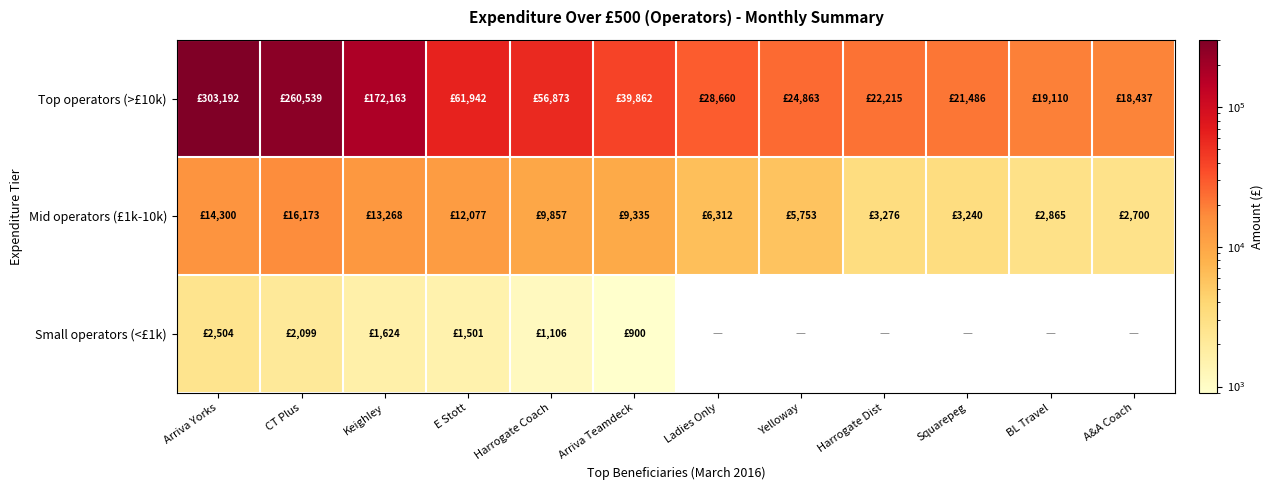

Between Yelloway and Harrogate Dist, which is larger?

Yelloway